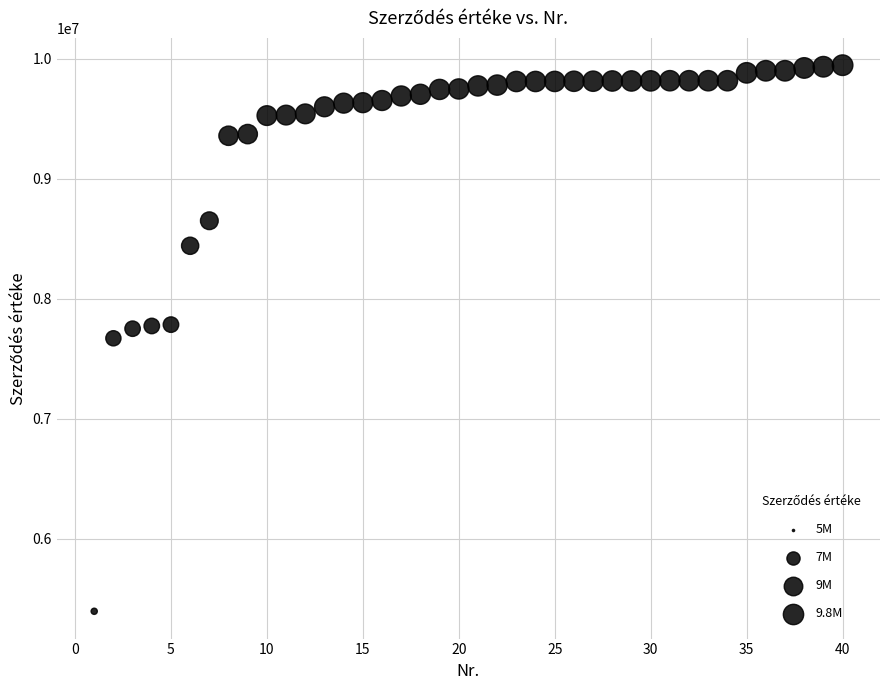

What is the range of X values (max minus min)?

39